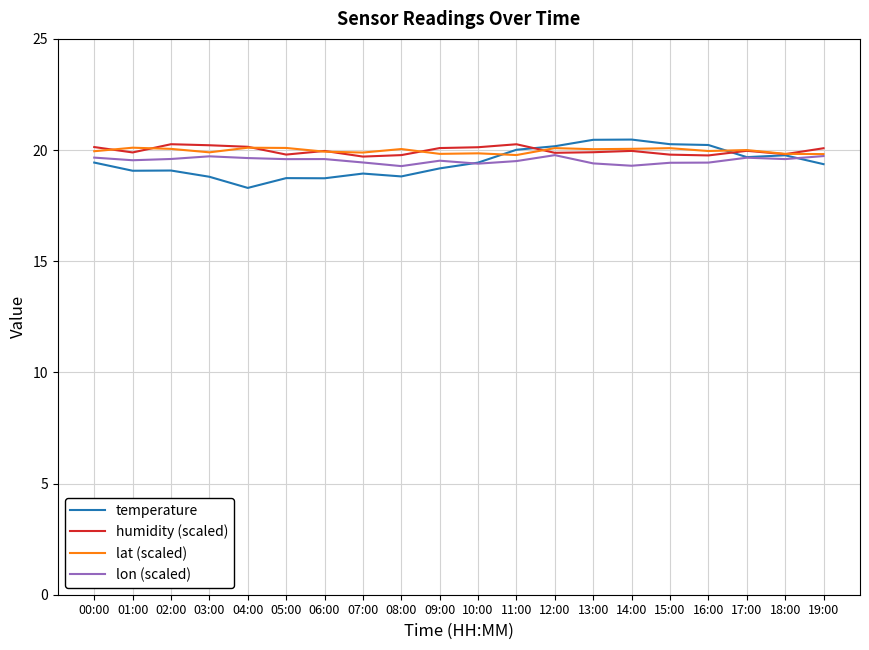

True or false: temperature and humidity (scaled) intersect in this chart.

True